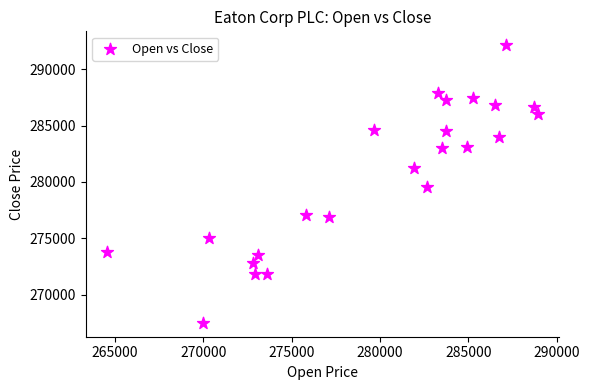

What is the range of Y values (max minus min)?

24621